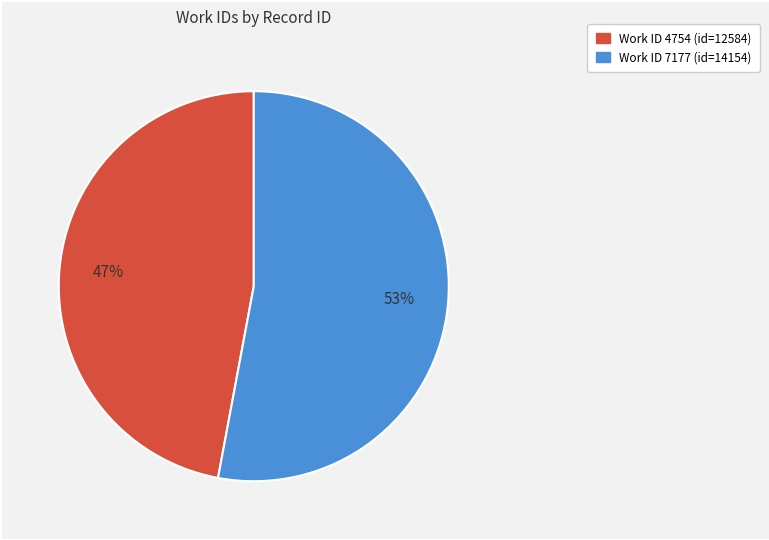

To the nearest percent, what is the average slice percentage?

50%